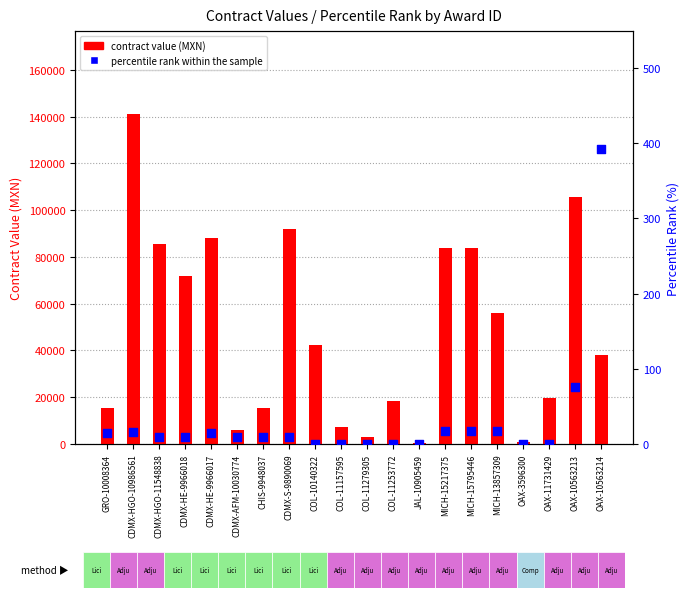

Is the value of percentile rank within the sample at COL-11157595 greater than the value of contract value (MXN) at MICH-15795446?

No